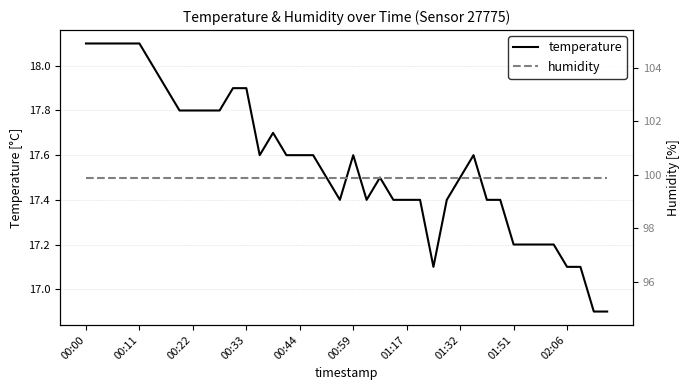

Which has a higher value, 21 or 30?

21